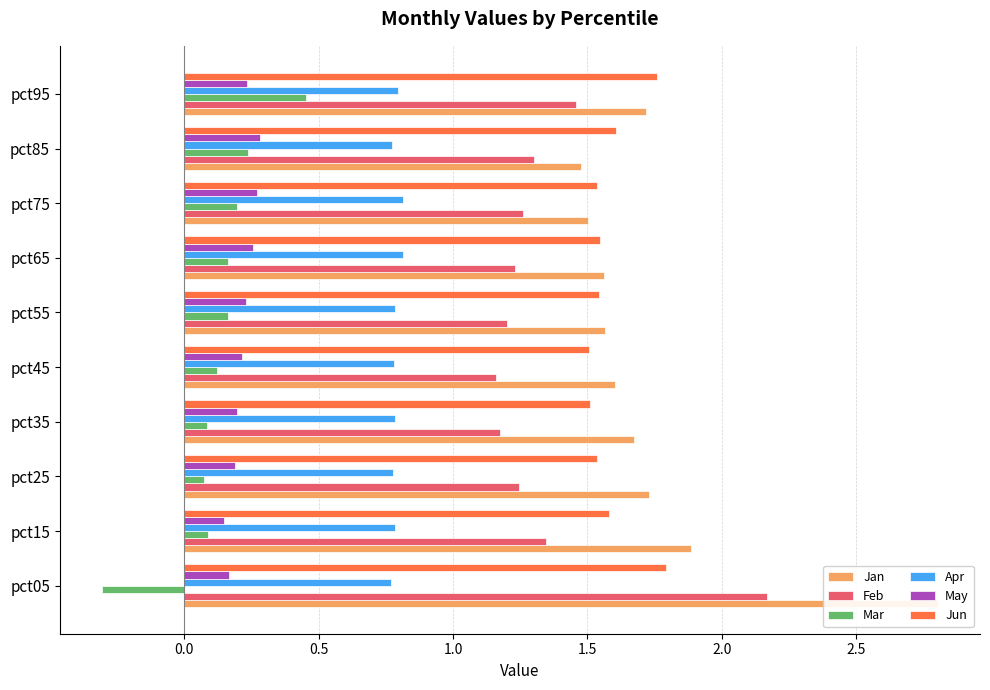

Rank the series by their maximum value, from highest to lowest.

Jan, Feb, Jun, Apr, Mar, May